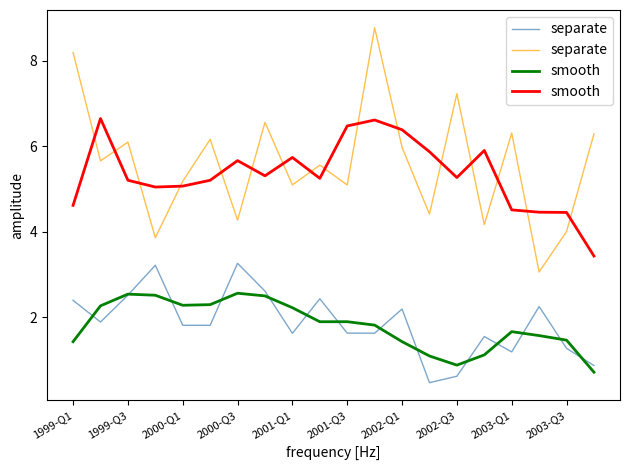

What is the difference between the separate values at 16 and 2000-Q3?

2.5